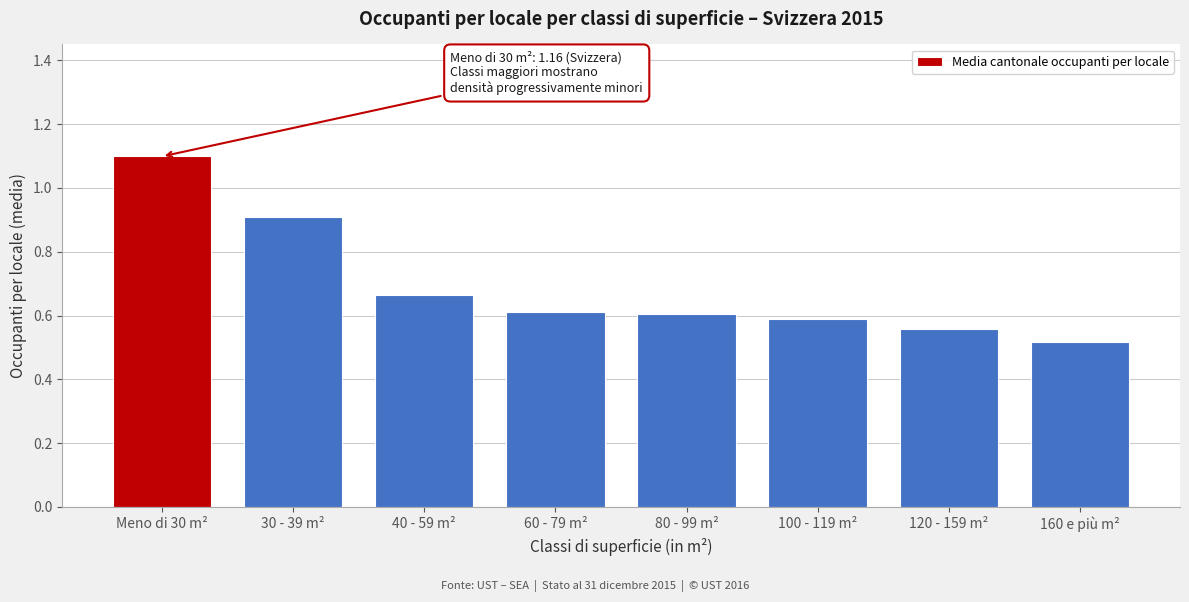

Which category has the lowest value across all series?

160 e più m²